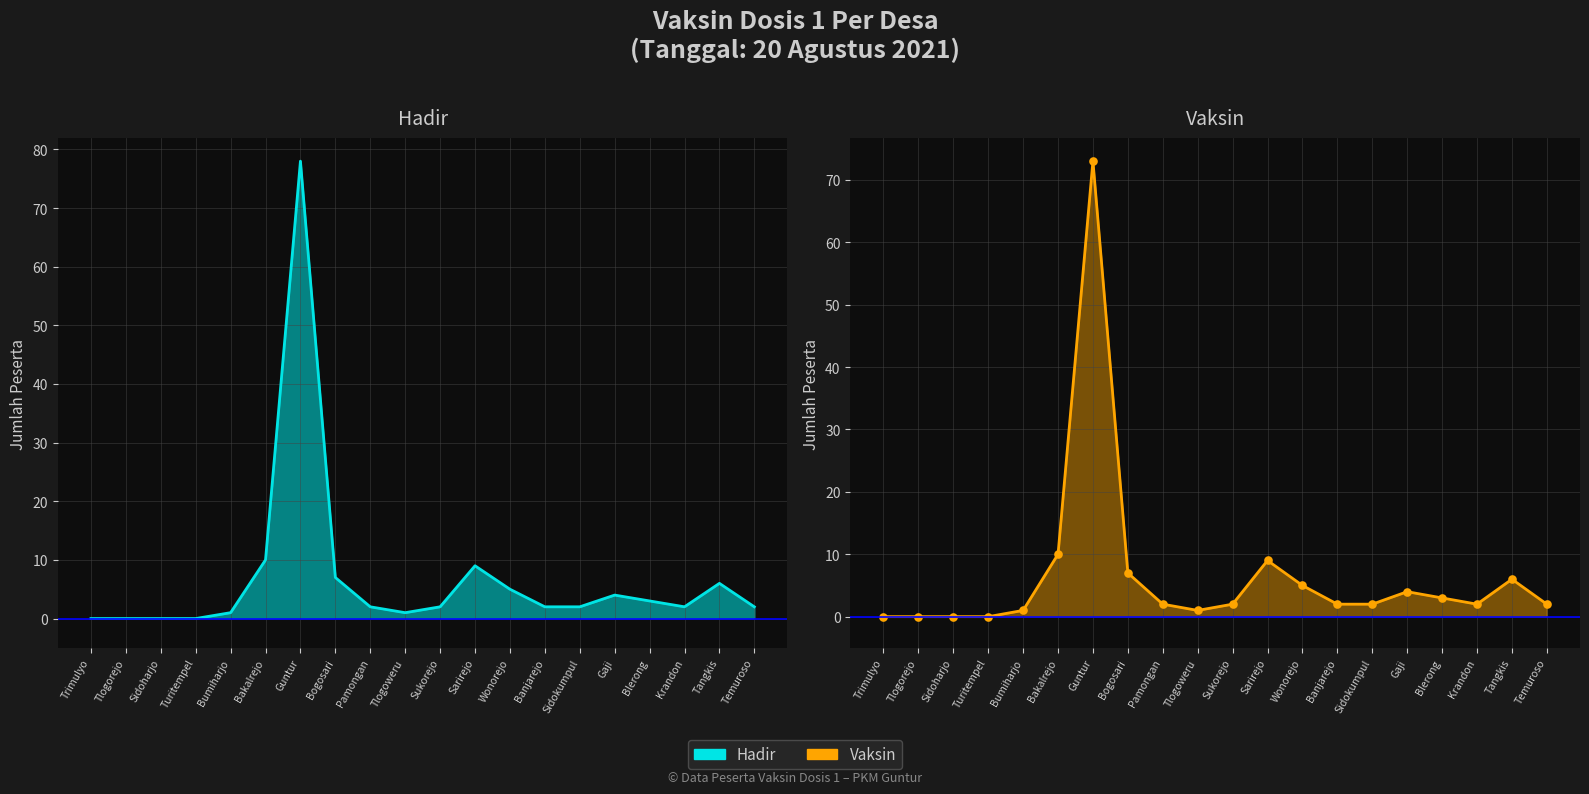

What is the difference between the Hadir values at Banjarejo and Gaji?

2